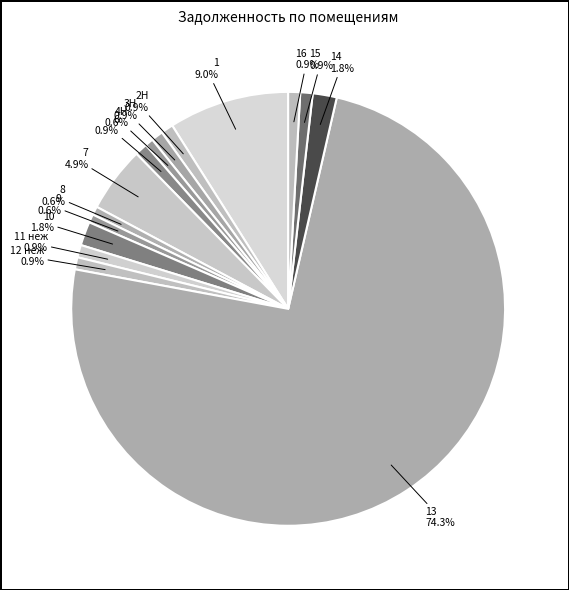

Count the number of slices in the pie.

15